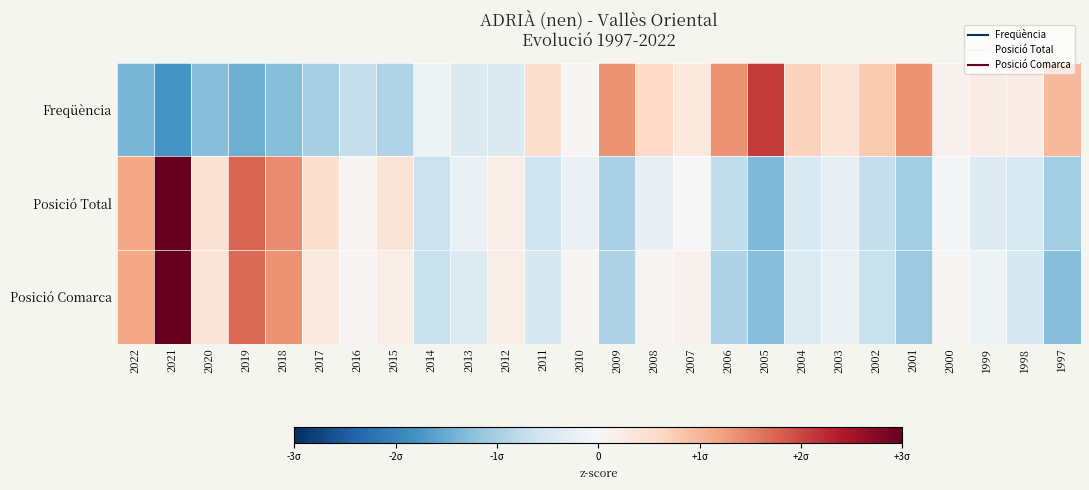

Between 2012 and 2000, which is larger?

2000